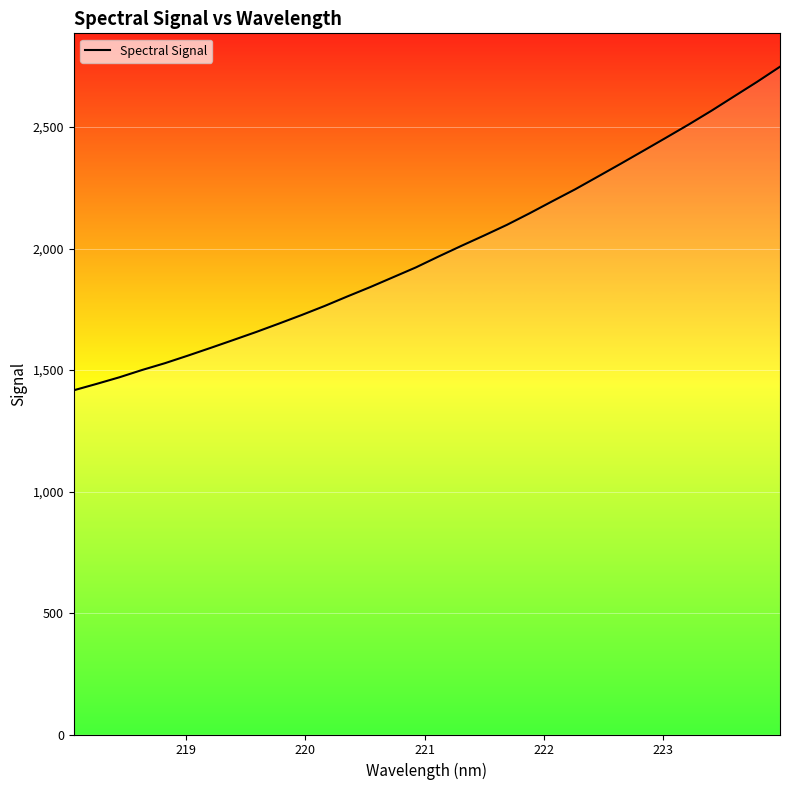

What is the greatest value displayed?

2748.6